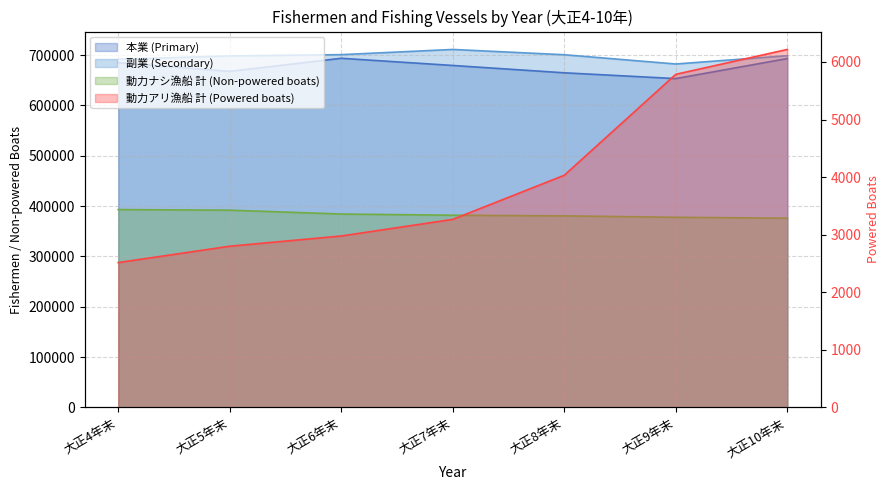

The value of 副業 (Secondary) at 大正8年末 is 1118193. True or false?

False